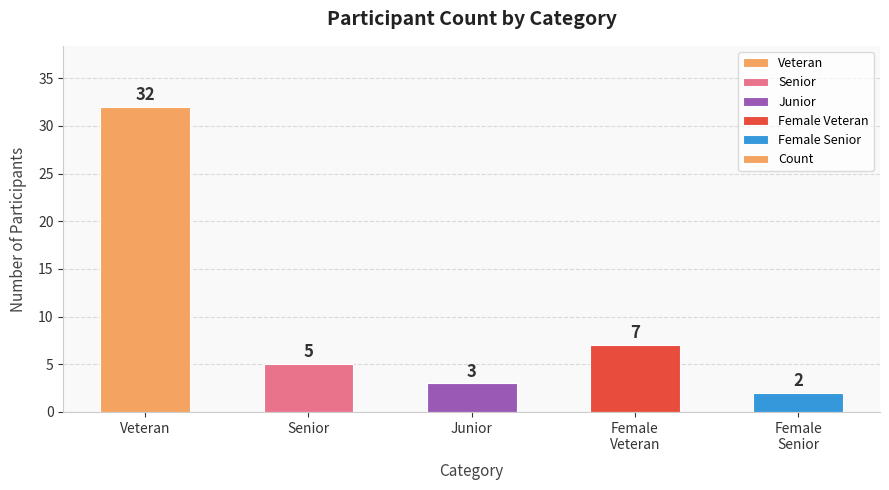

How many values are below 5?

2